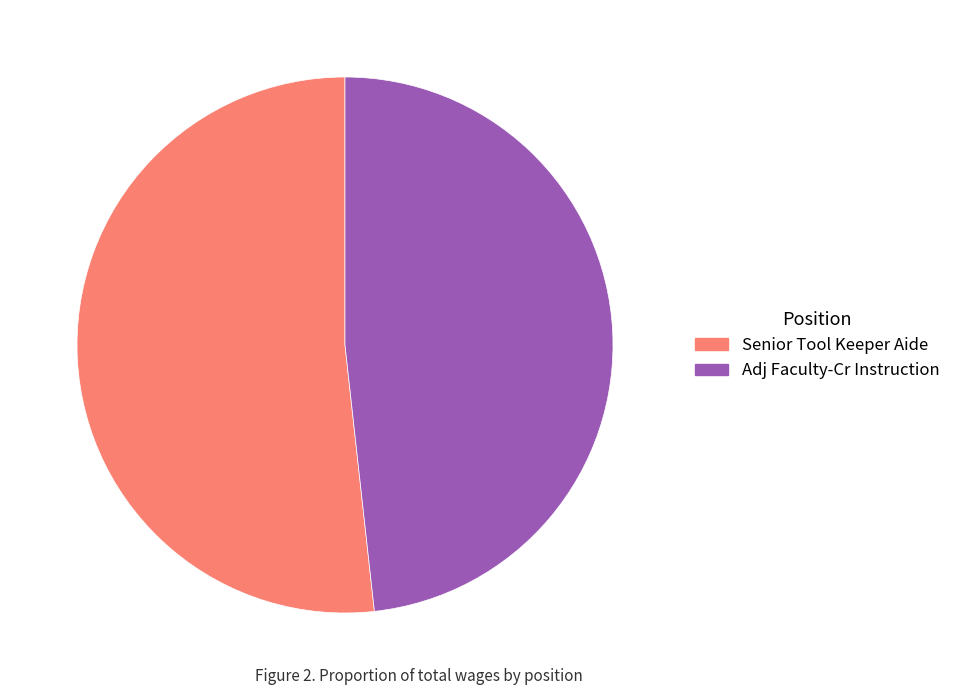

Is it true that Senior Tool Keeper Aide is 52% of the pie?

True